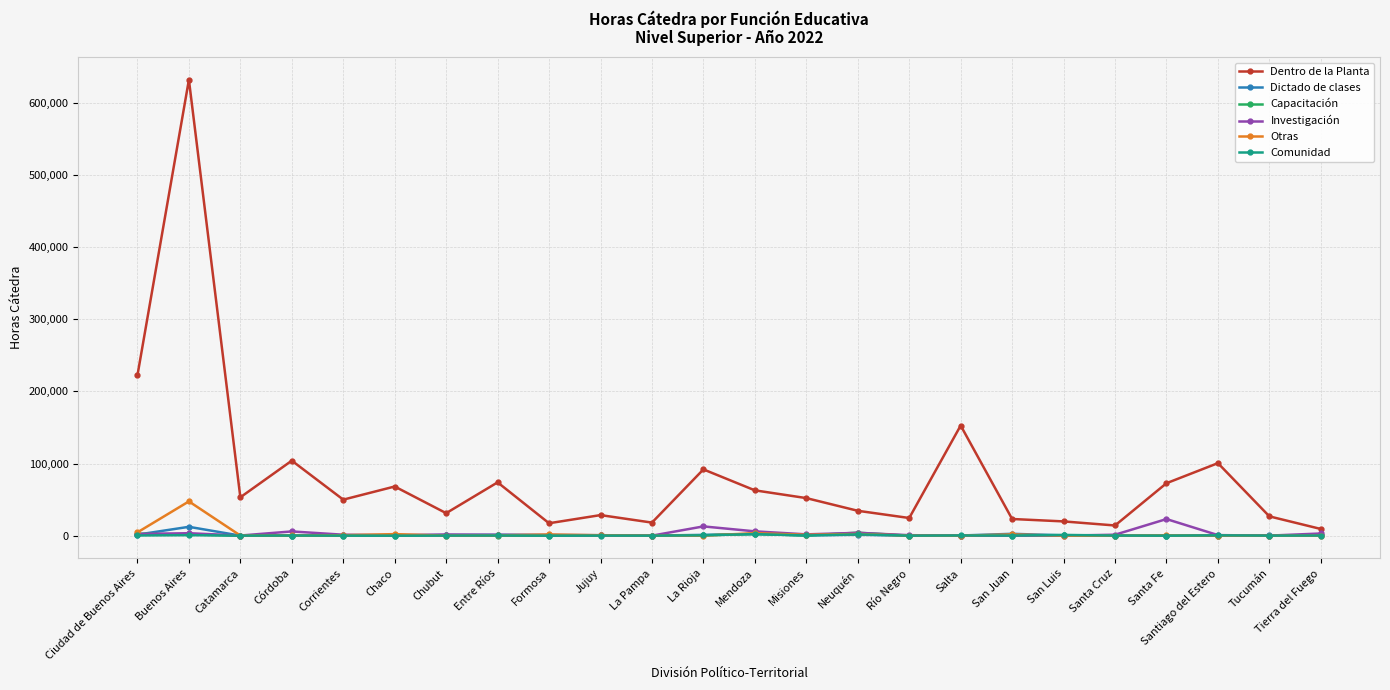

Which series has the widest spread of values?

Dentro de la Planta